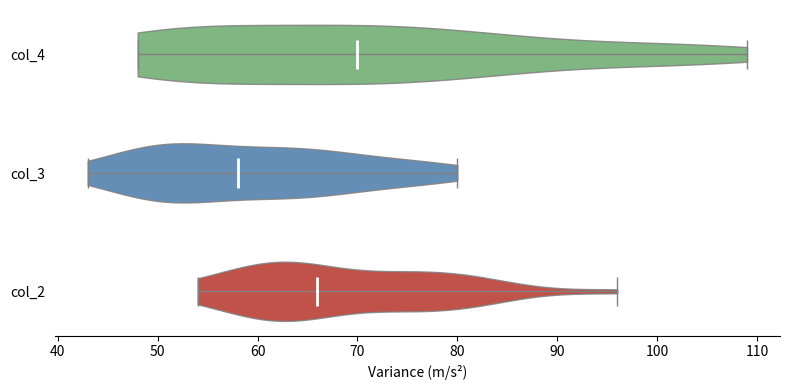

Reading bottom to top, read every violin against the x-axis: where its median line is, and the lowest and highest points it reaches. The values are not printed on the chart, so give them approximately, as read against the axis.

col_2: median line 66, lowest point 54, highest point 96
col_3: median line 58, lowest point 43, highest point 80
col_4: median line 70, lowest point 48, highest point 109